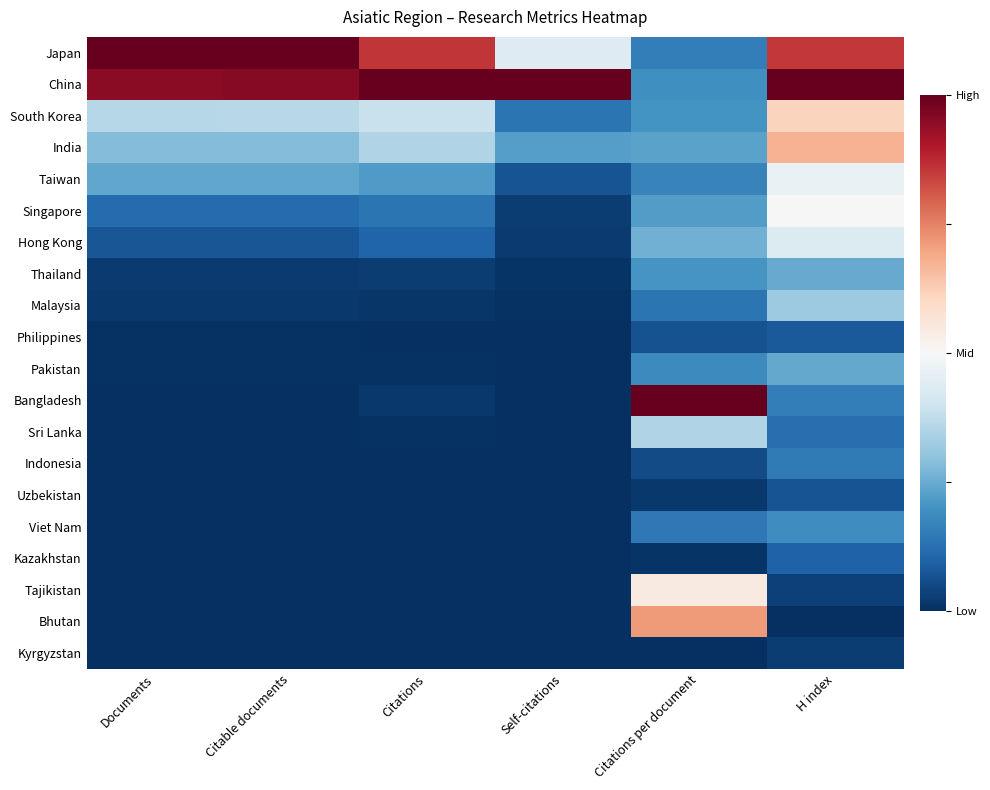

Which series changed the most between Documents and Self-citations?

Japan